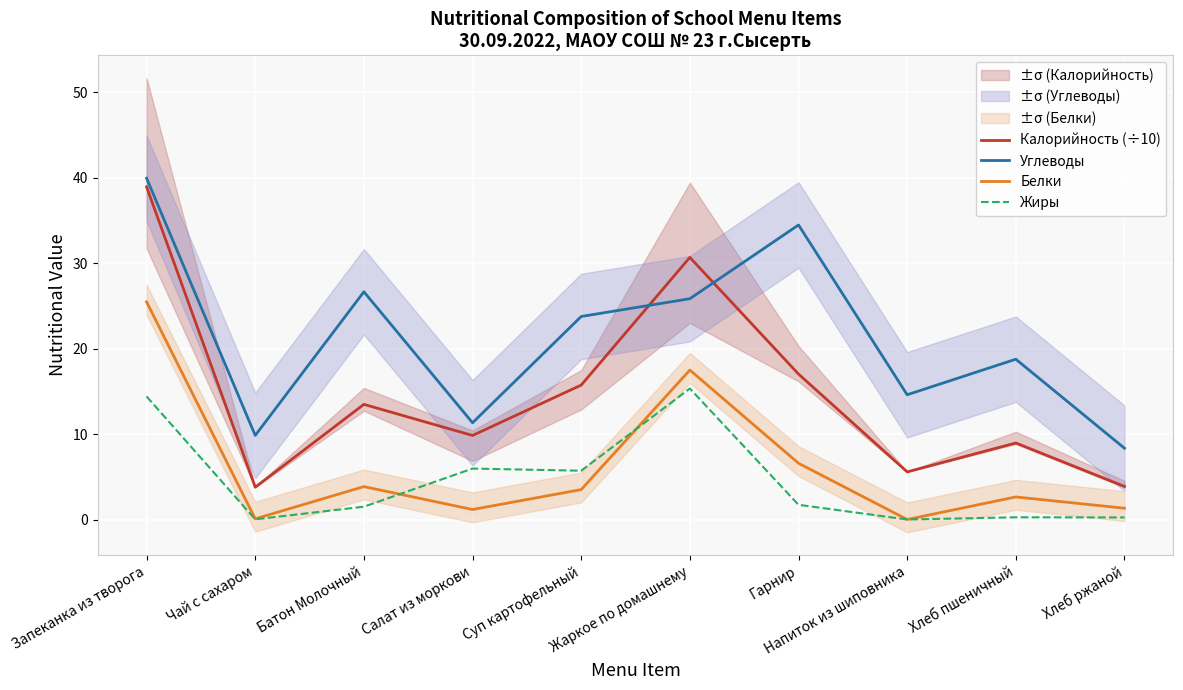

What position from the right is Запеканка из творога?

10